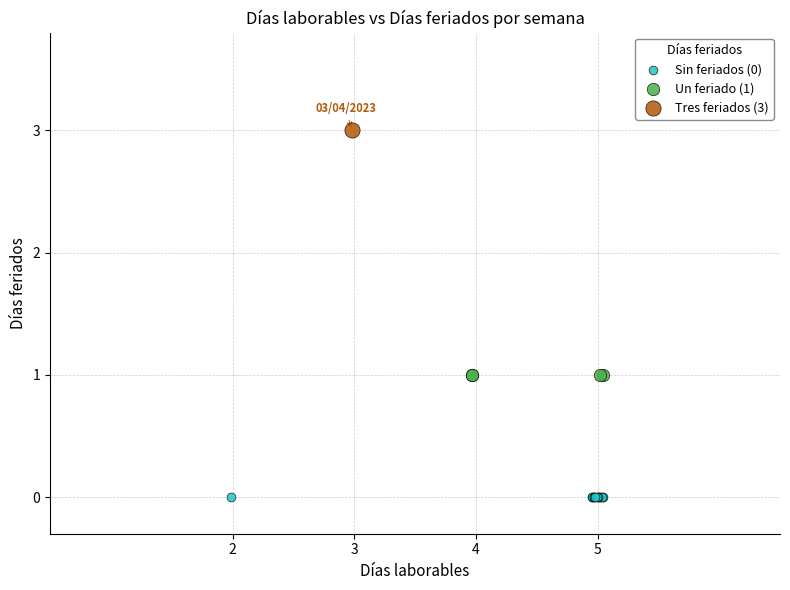

Which series reaches the maximum Y coordinate?

Tres feriados (3)